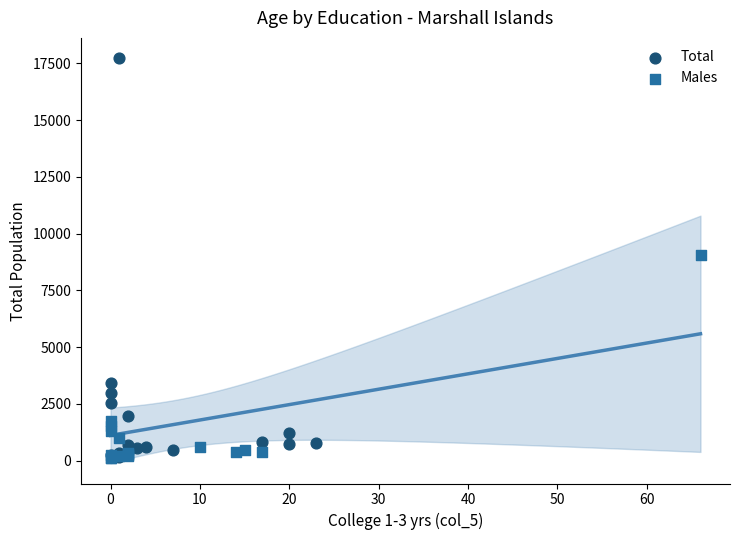

Which series has the largest Y range (max minus min)?

Total